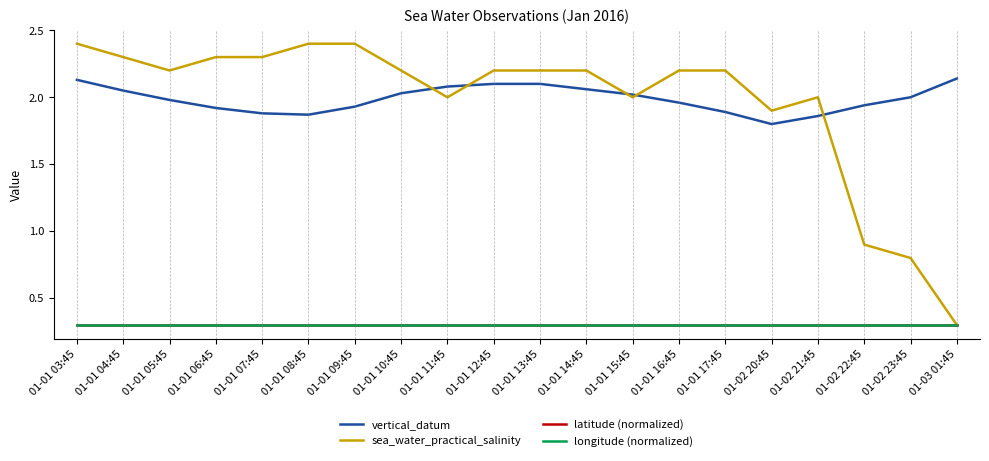

Where is the first local minimum for vertical_datum?

01-01 08:45